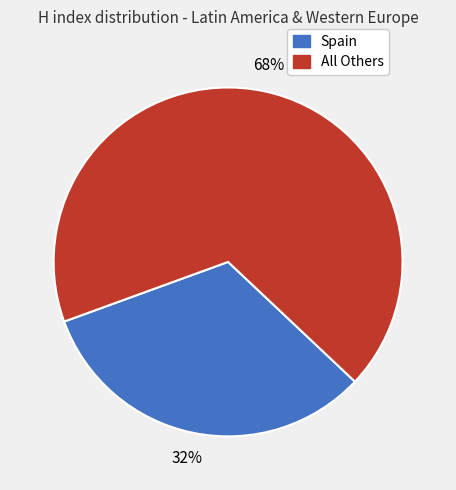

To the nearest percent, what is the average slice percentage?

50%